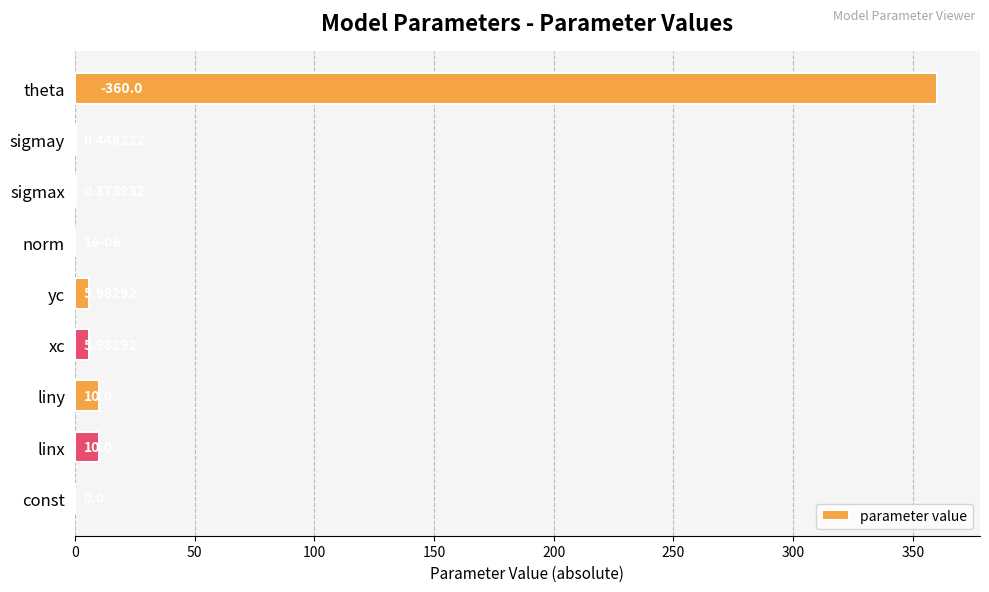

What is the sum of all values?

392.8